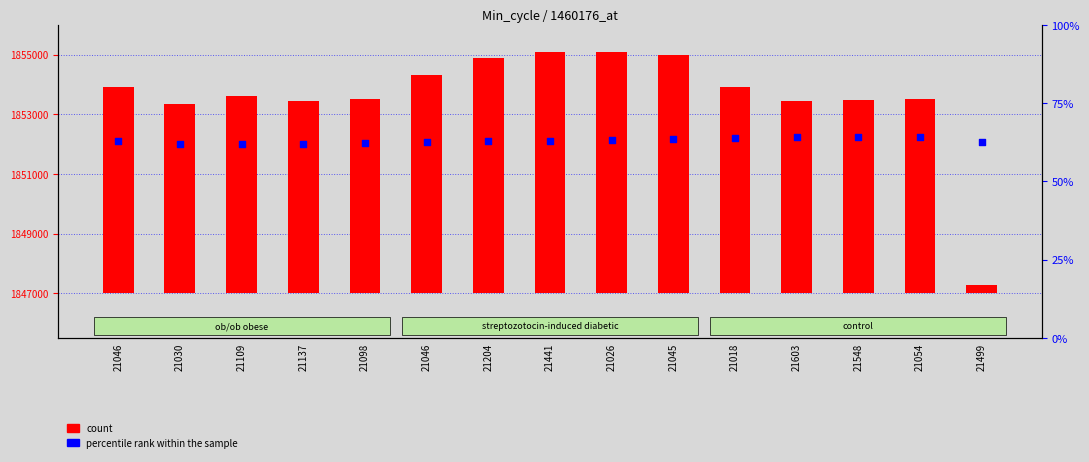

Which series contains the lowest Y value?

percentile rank within the sample